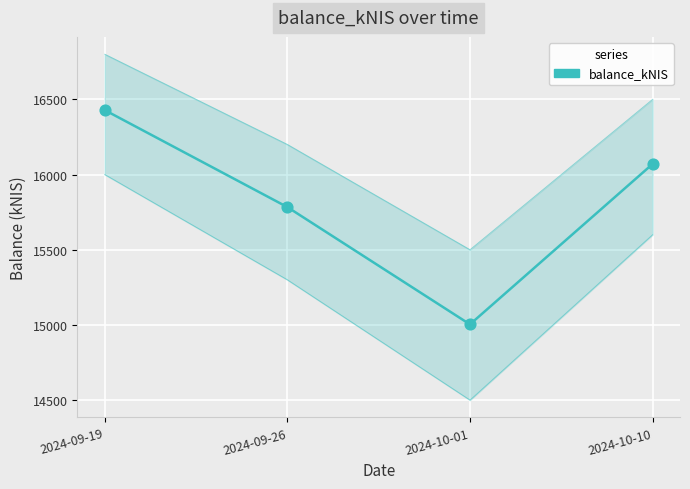

What is the ratio of the value at 2024-10-10 to the value at 2024-09-19?

1.0